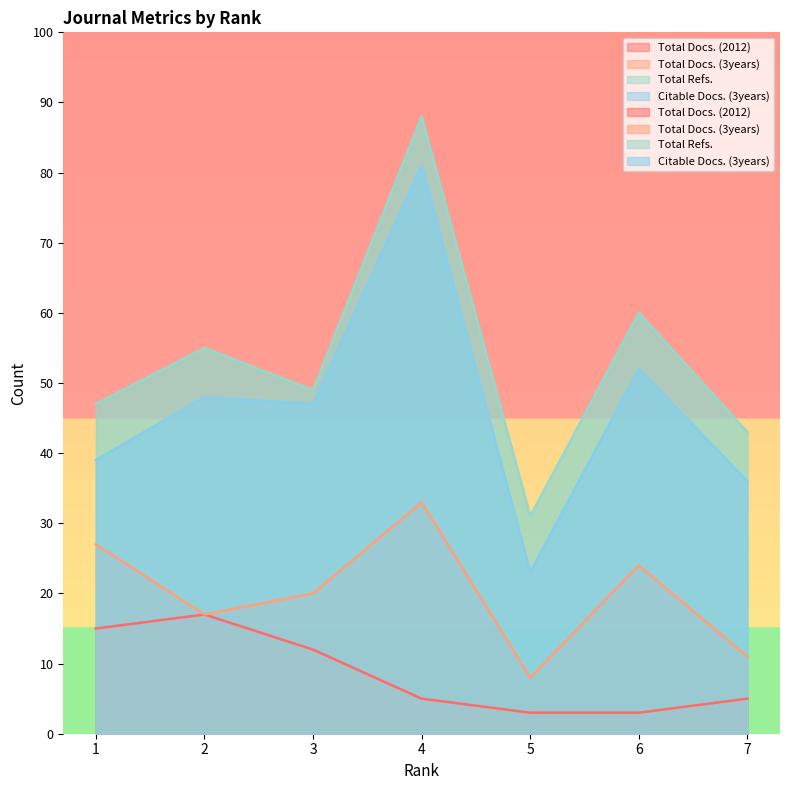

Between 7 and 1, which is larger?

1